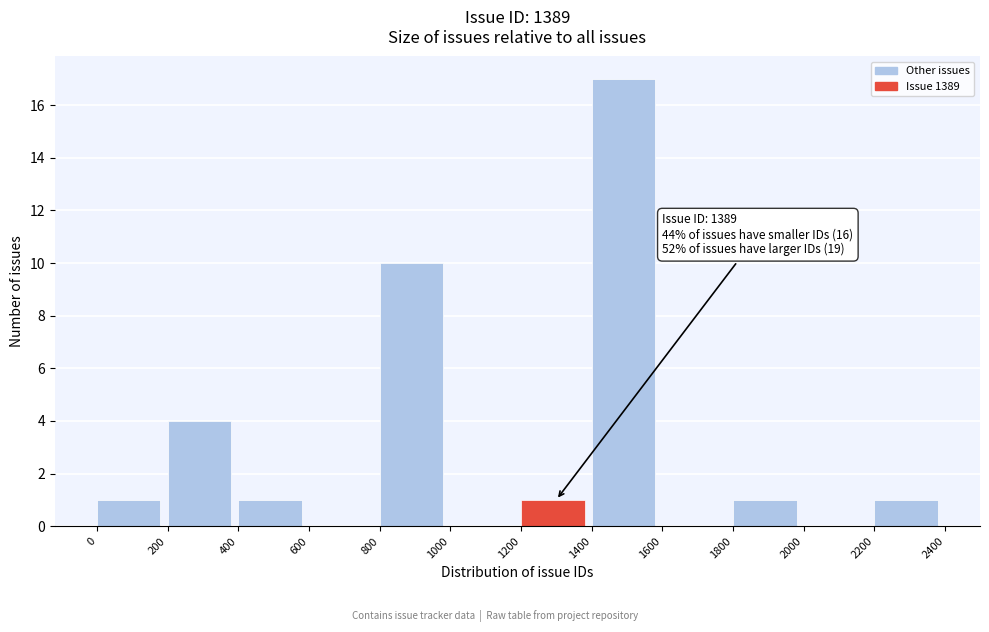

Over which range of the x-axis is the bar tallest?

1400 to 1600